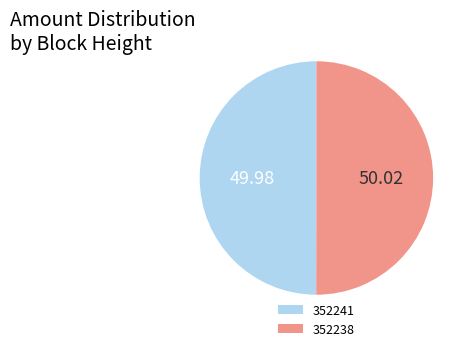

Combined, do 352241 and 352238 account for over 50%?

Yes